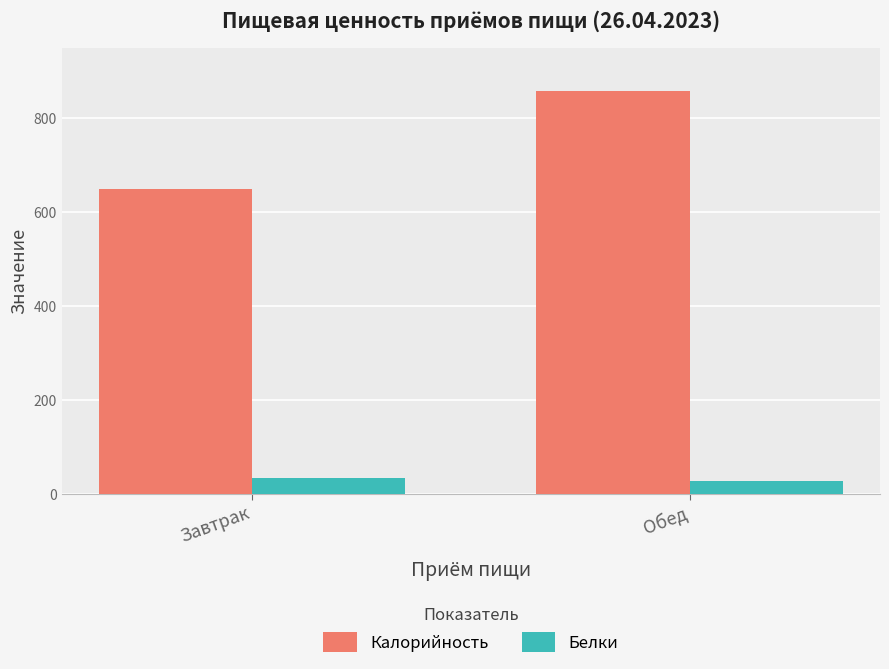

How many bars are there in total?

4